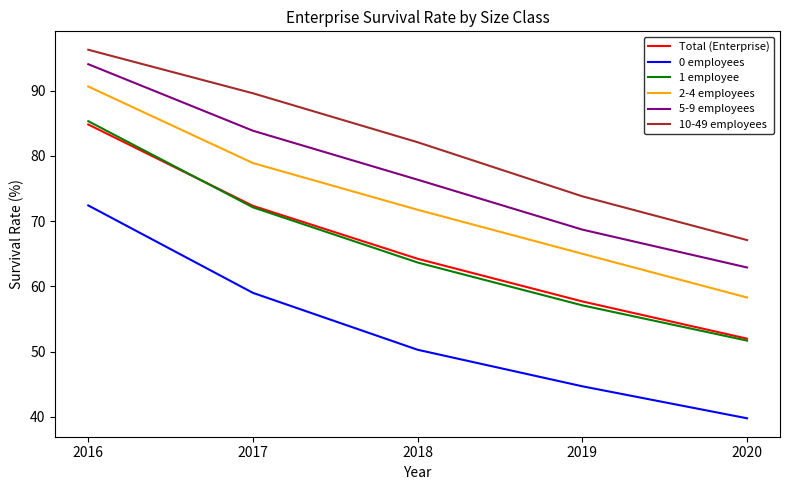

What is the sum of the 2-4 employees values at 2017 and 2020?

137.2